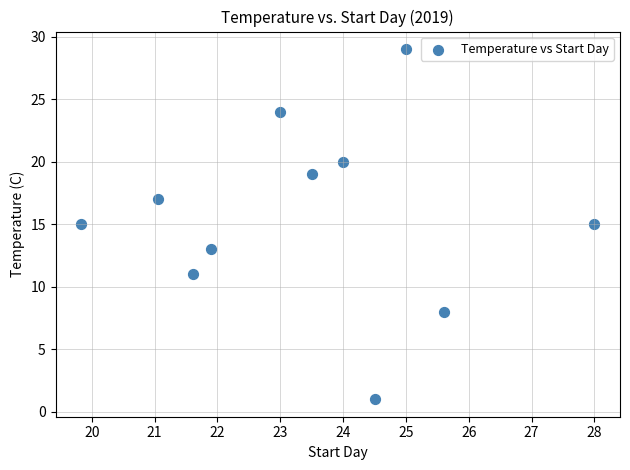

What is the average Y value?

16